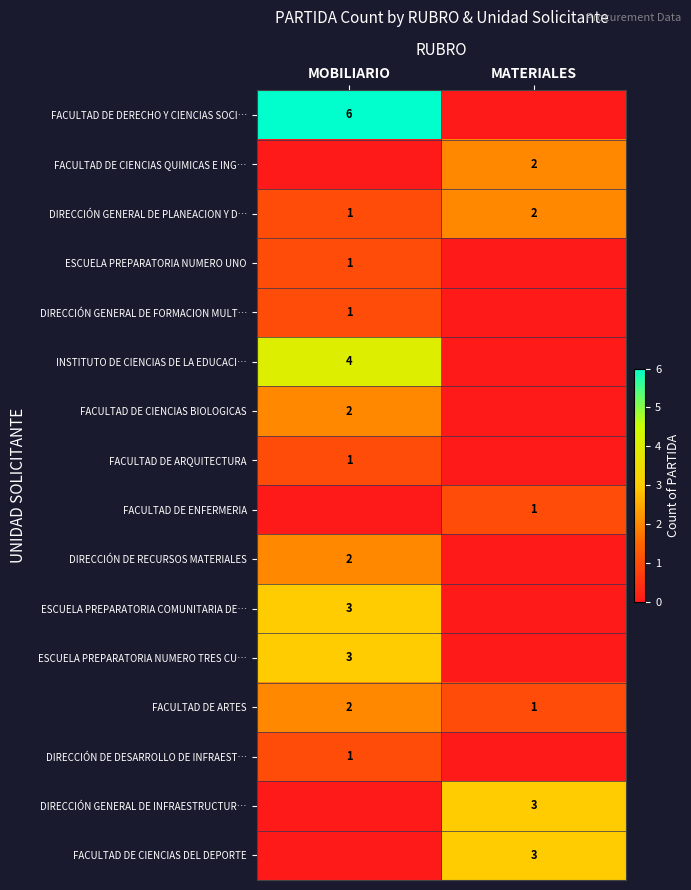

True or false: ESCUELA PREPARATORIA COMUNITARIA DE… has a value of 3 at MOBILIARIO.

True